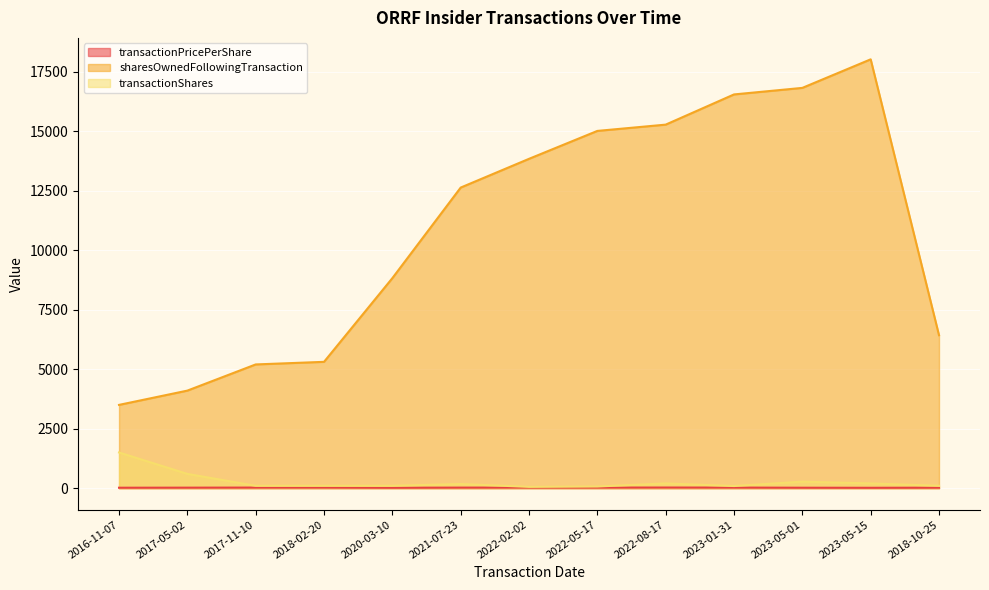

In transactionShares, how many points are lower than both neighbors (excluding endpoints)?

2